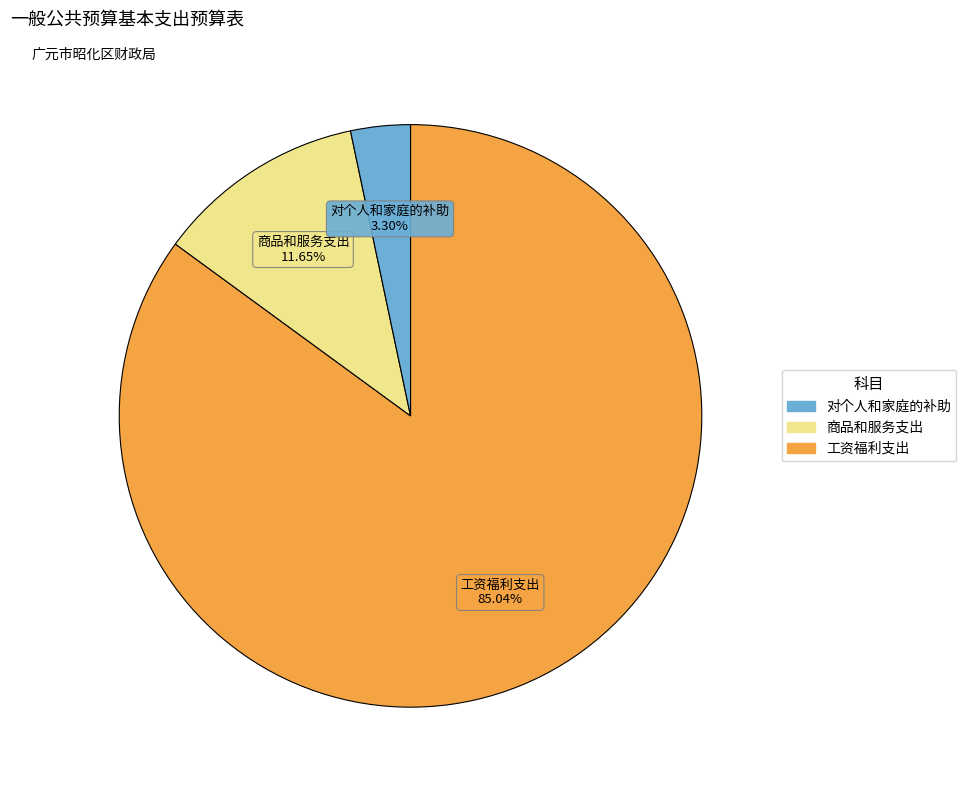

Is it true that 工资福利支出 is 85% of the pie?

True